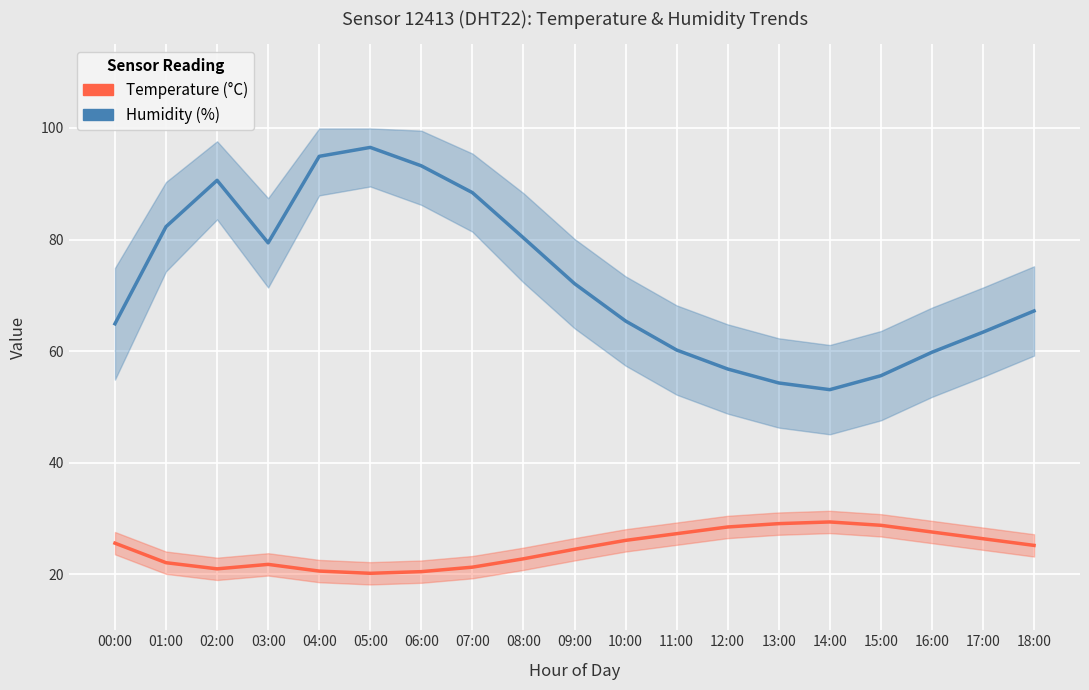

True or false: Humidity and Temperature intersect in this chart.

False